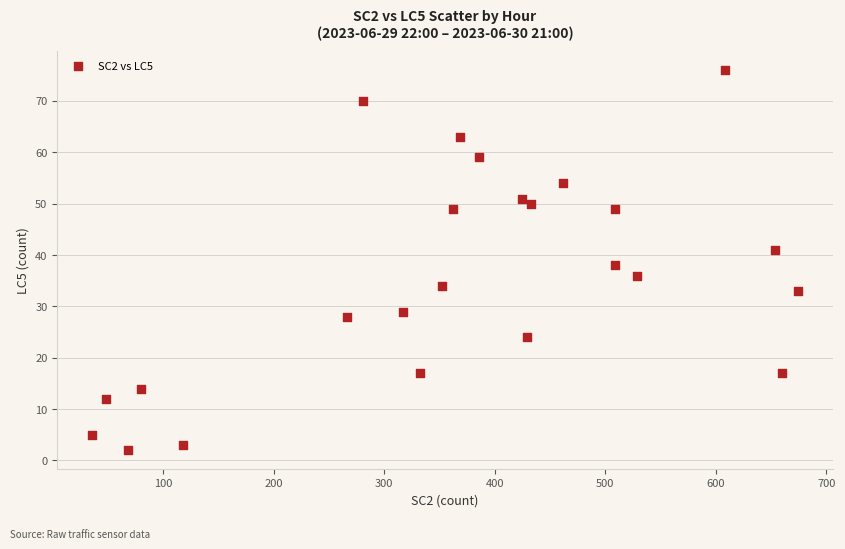

What is the range of Y values (max minus min)?

74